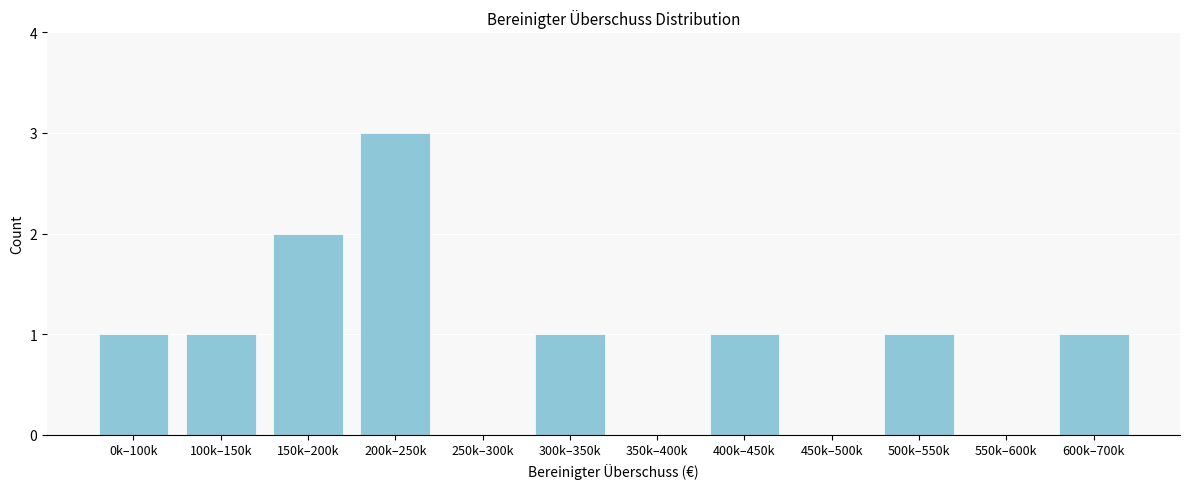

Reading right to left, extract all data points from this chart.

600k–700k=1	550k–600k=0	500k–550k=1	450k–500k=0	400k–450k=1	350k–400k=0	300k–350k=1	250k–300k=0	200k–250k=3	150k–200k=2	100k–150k=1	0k–100k=1